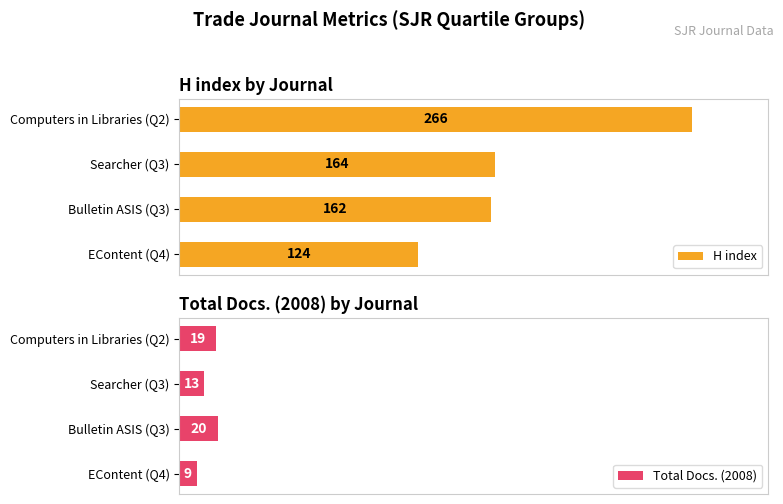

Rank the series at Bulletin ASIS (Q3) from highest to lowest value.

H index, Total Docs. (2008)